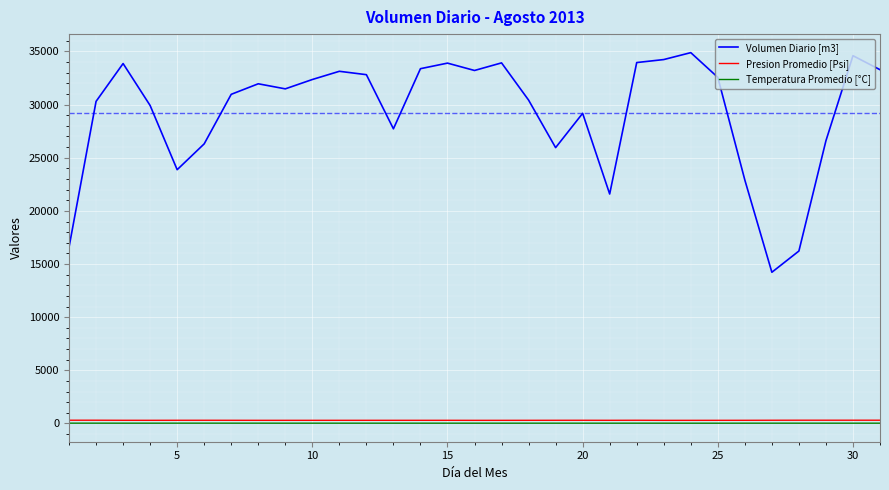

Which series has the largest total across all categories?

Volumen Diario [m3]